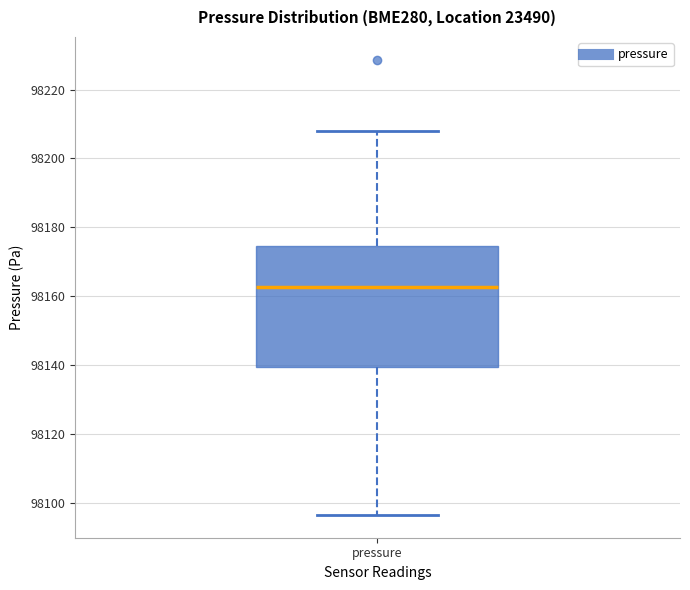

Where does the upper whisker of the box for pressure end on the y-axis? The values are not printed on the chart, so give them approximately, as read against the axis.

98208